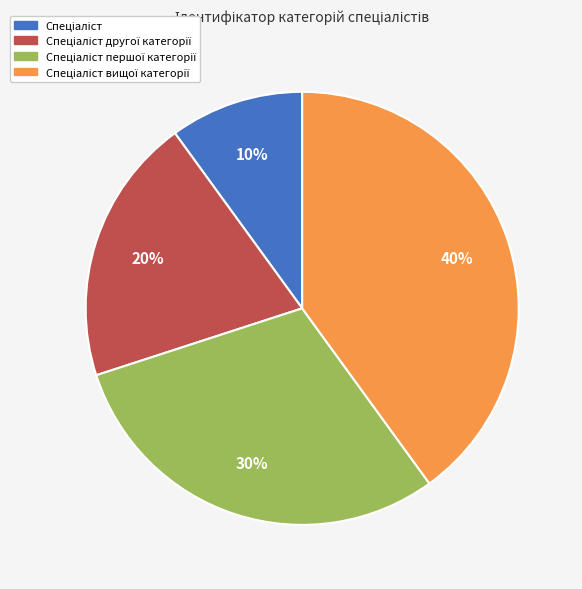

Is there a majority slice in this chart?

No